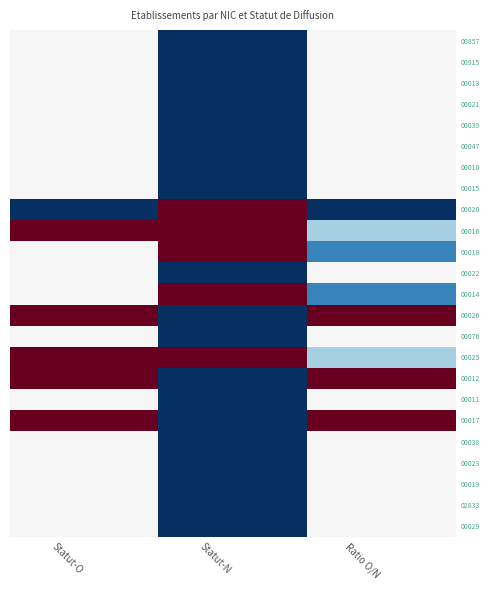

Which series has the largest range (max minus min)?

00020